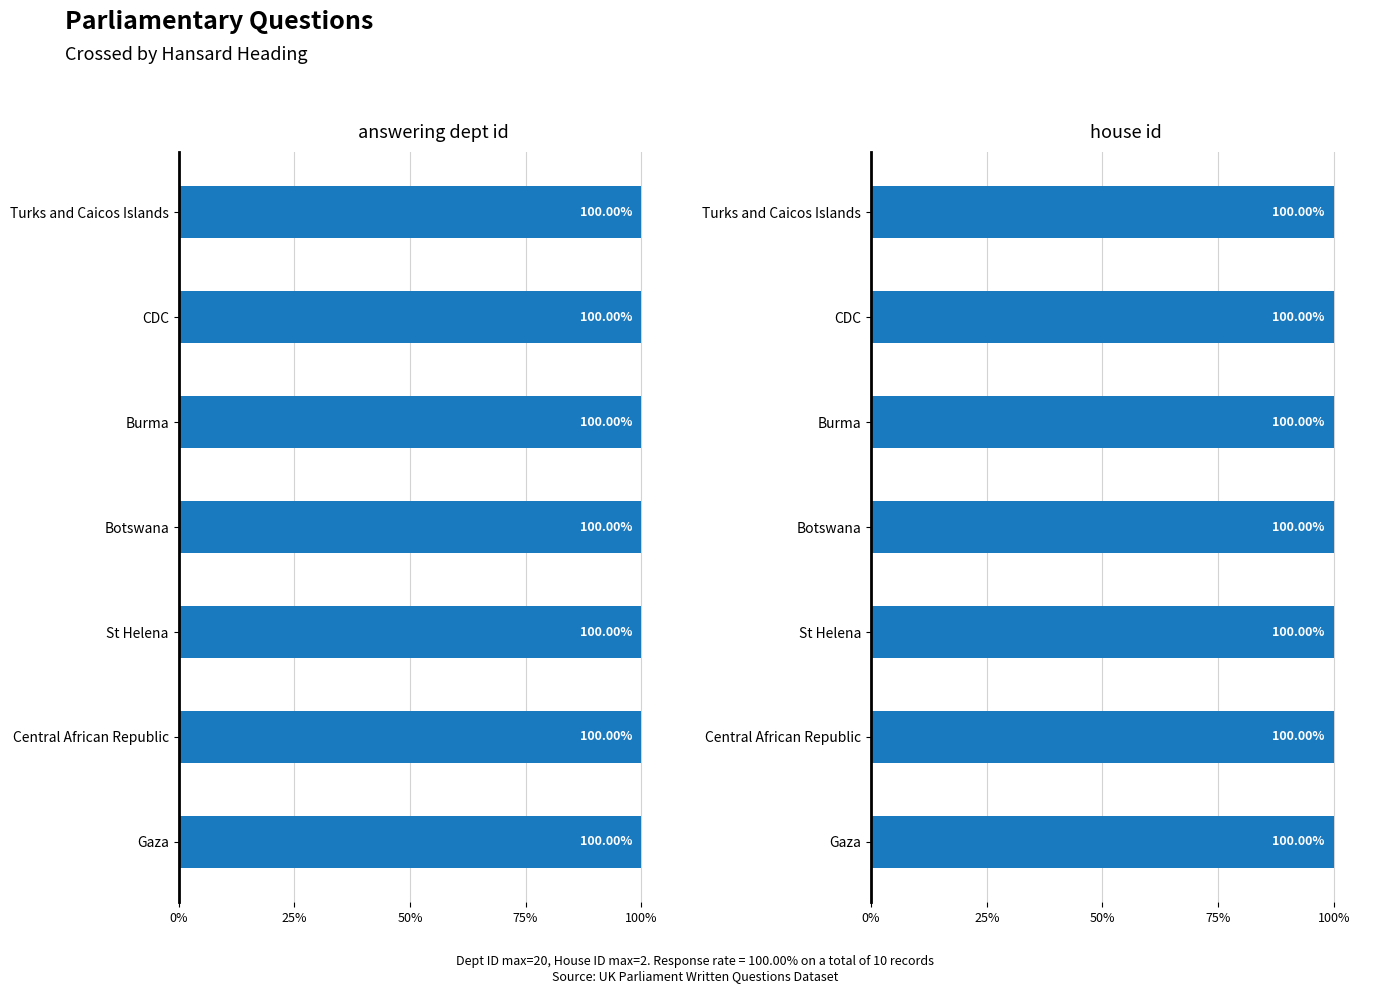

At which label is answering dept id closest to 20?

Turks and Caicos Islands